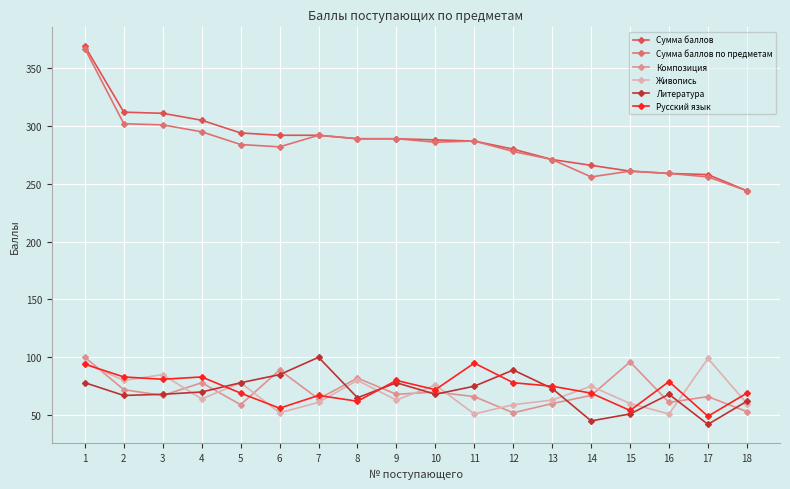

Is the value of Сумма баллов at 11 greater than the value of Русский язык at 11?

Yes